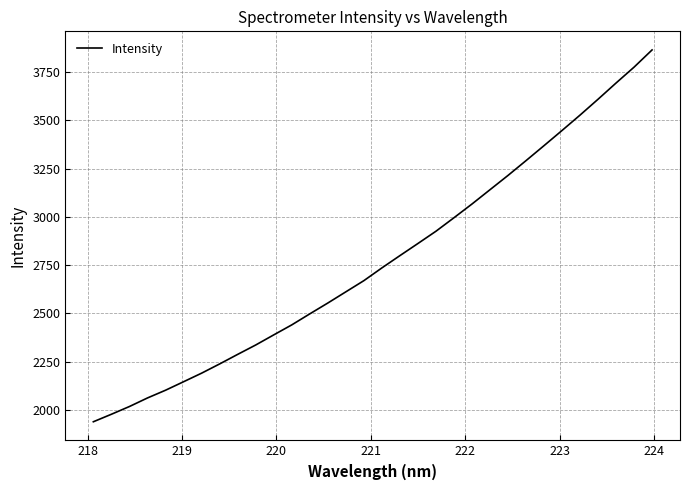

What is the smallest value displayed?

1939.0